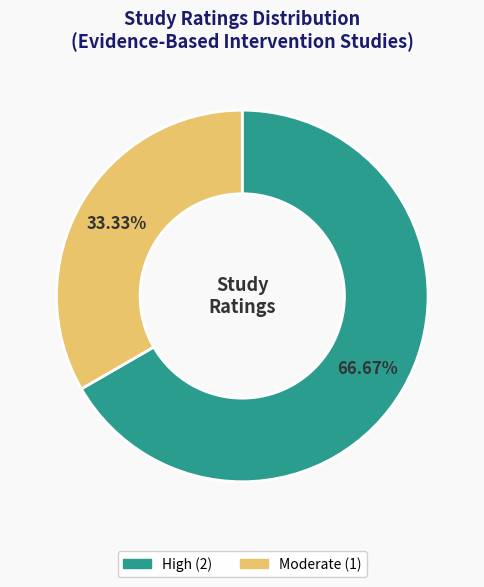

Does any single category account for the majority?

Yes